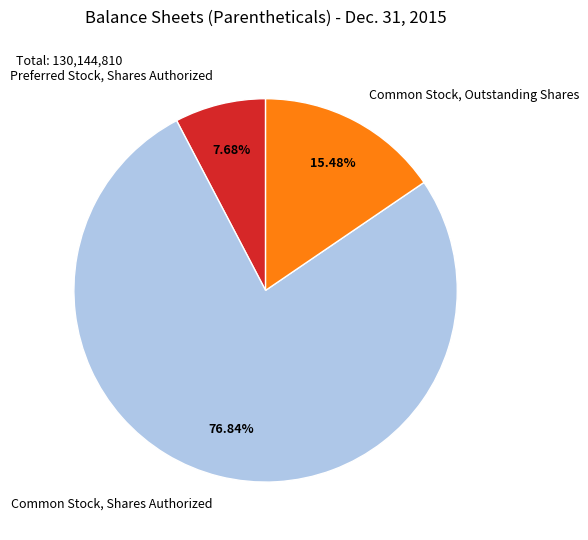

Rank the categories by value from lowest to highest.

Preferred Stock, Shares Authorized, Common Stock, Outstanding Shares, Common Stock, Shares Authorized